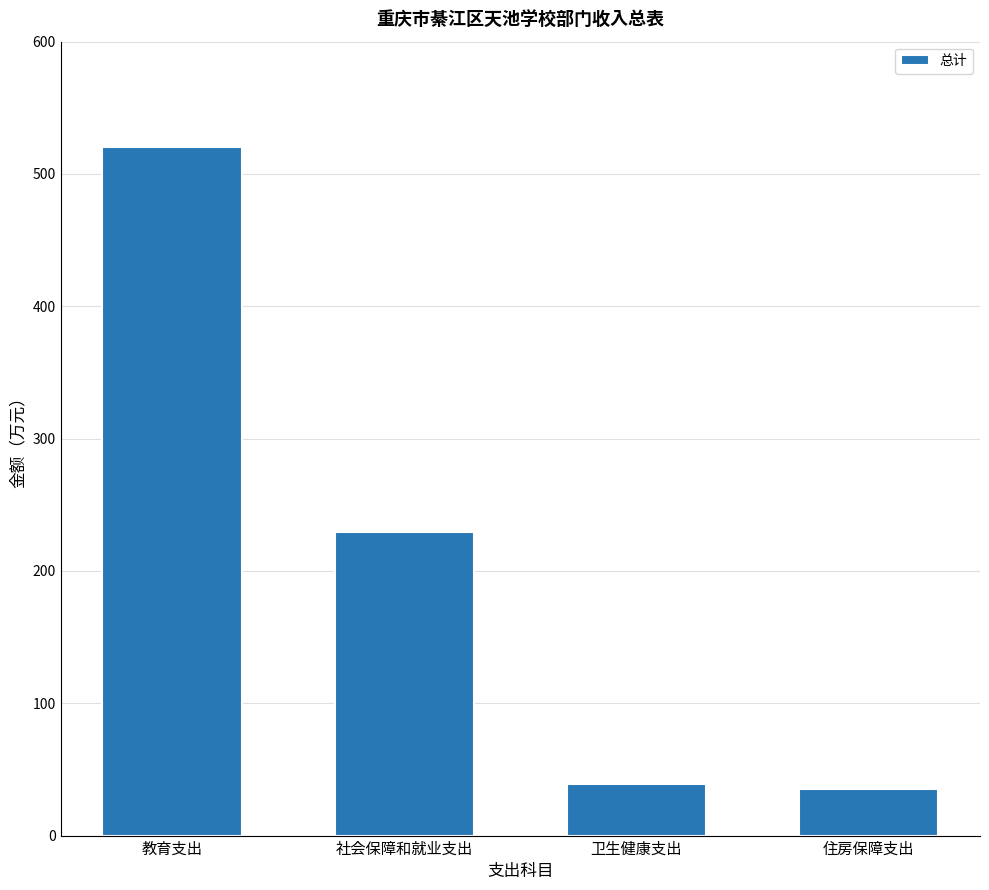

What is the change in value from 教育支出 to 卫生健康支出?

-481.2